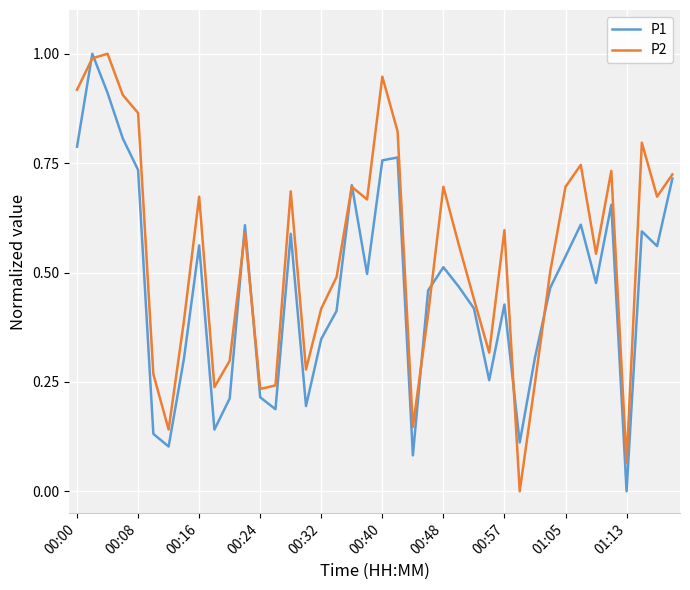

Which series has the largest total across all categories?

P2